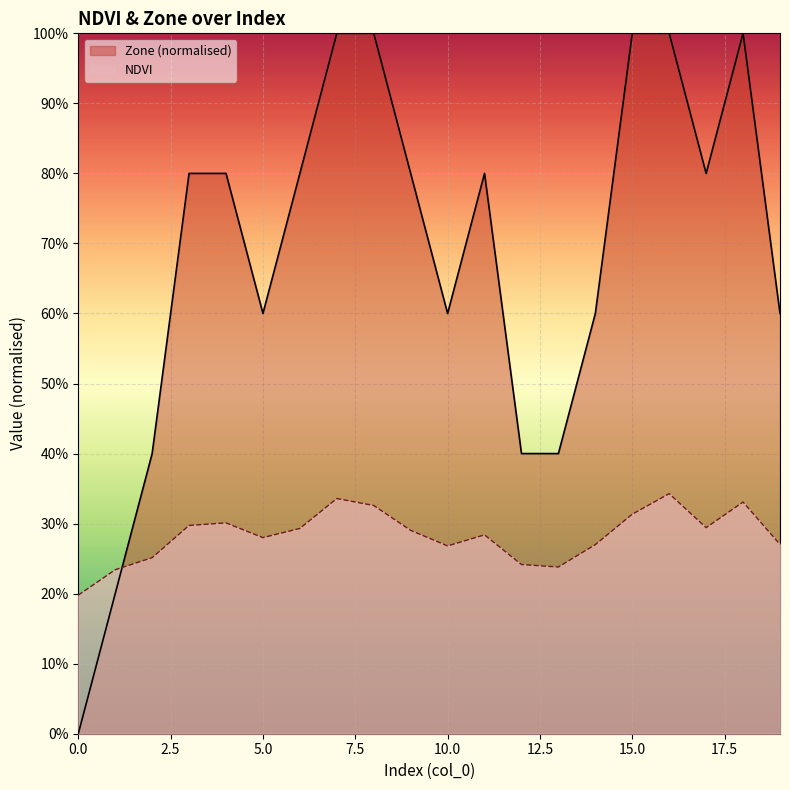

What is the difference between the maximum and second lowest values?

0.1